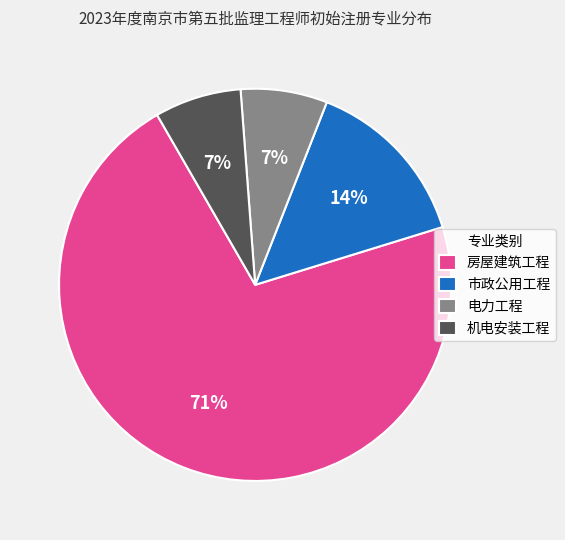

Is the sum of 机电安装工程 and 电力工程 greater than half?

No